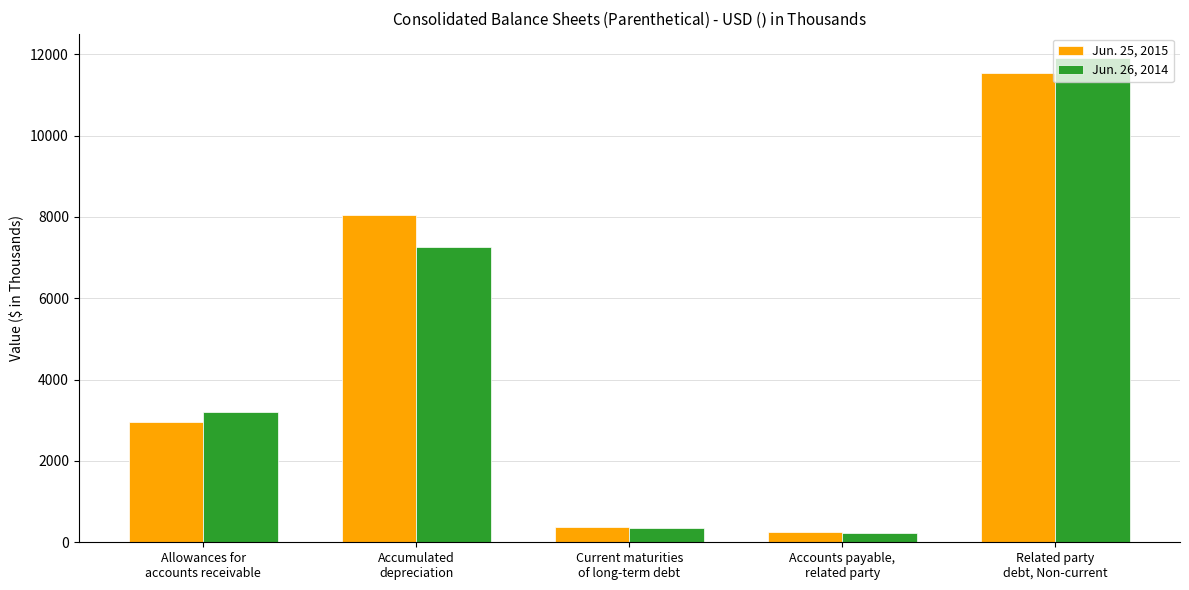

How many data points does each series have?

5